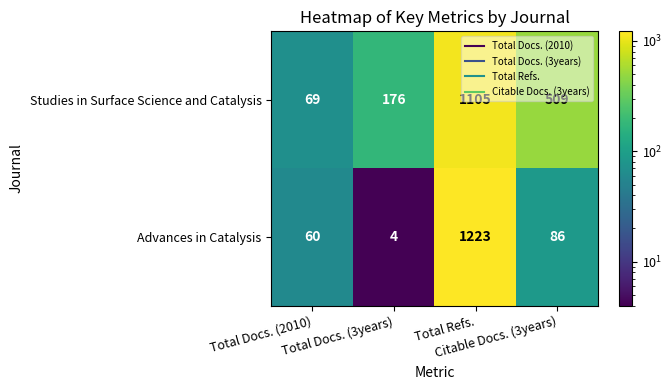

How many Studies in Surface Science and Catalysis values are between 176 and 1105?

3